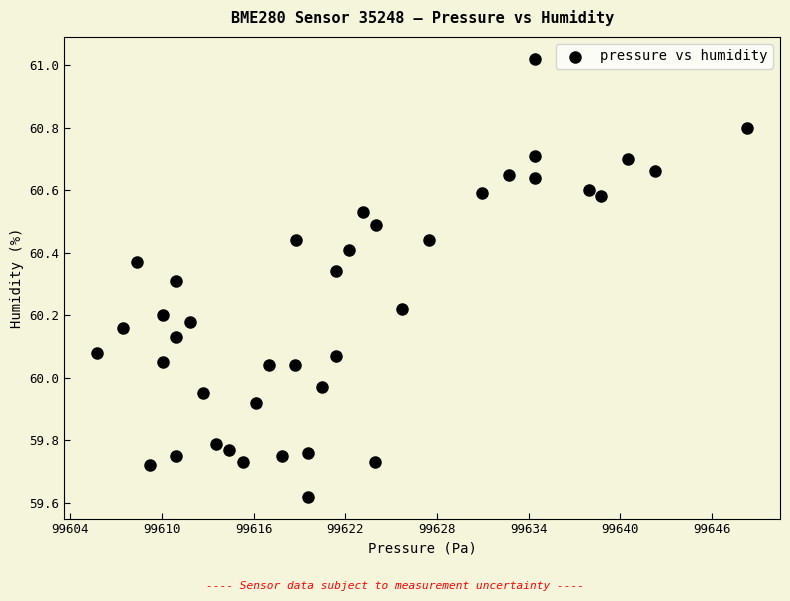

What is the range of Y values (max minus min)?

1.4